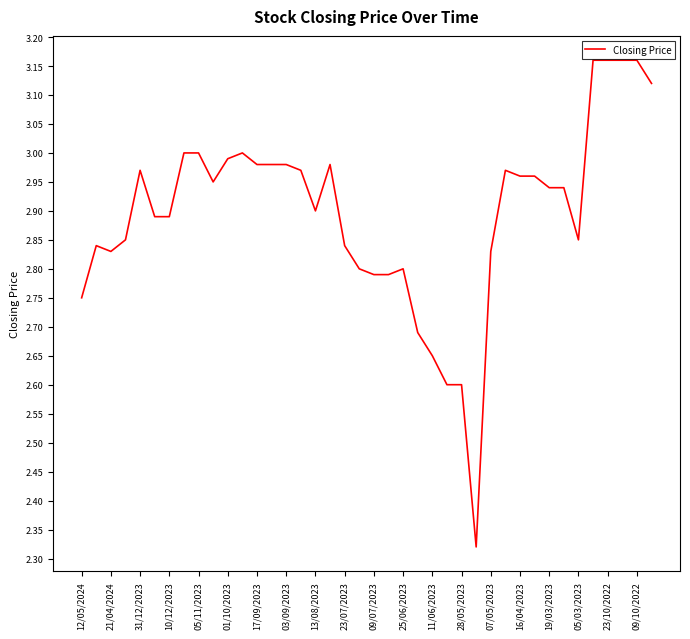

What is the difference between the maximum and minimum values?

0.8